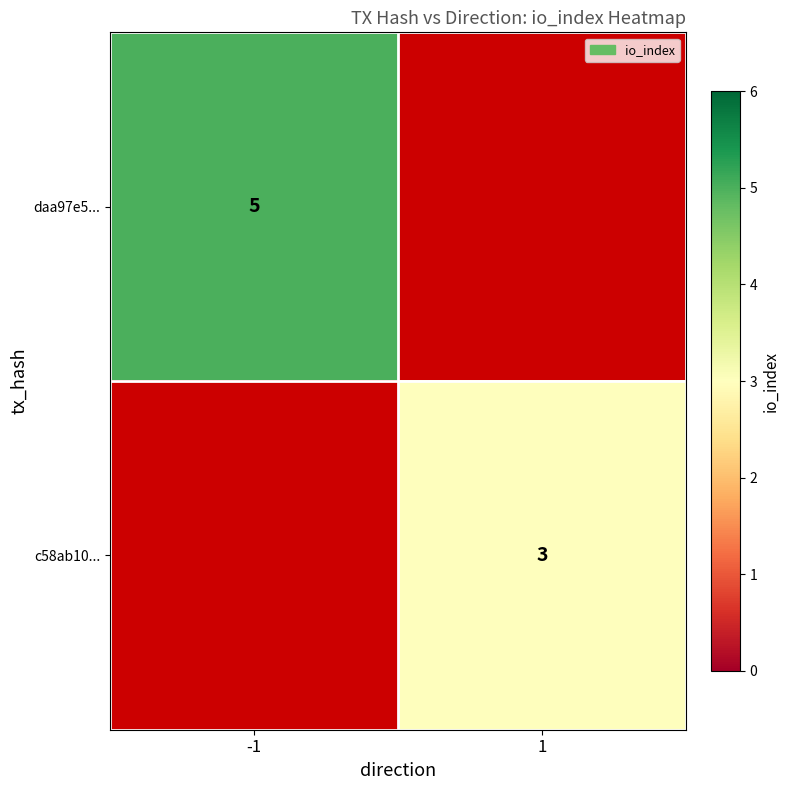

The daa97e5... series shows 1.4 at -1. True or false?

False